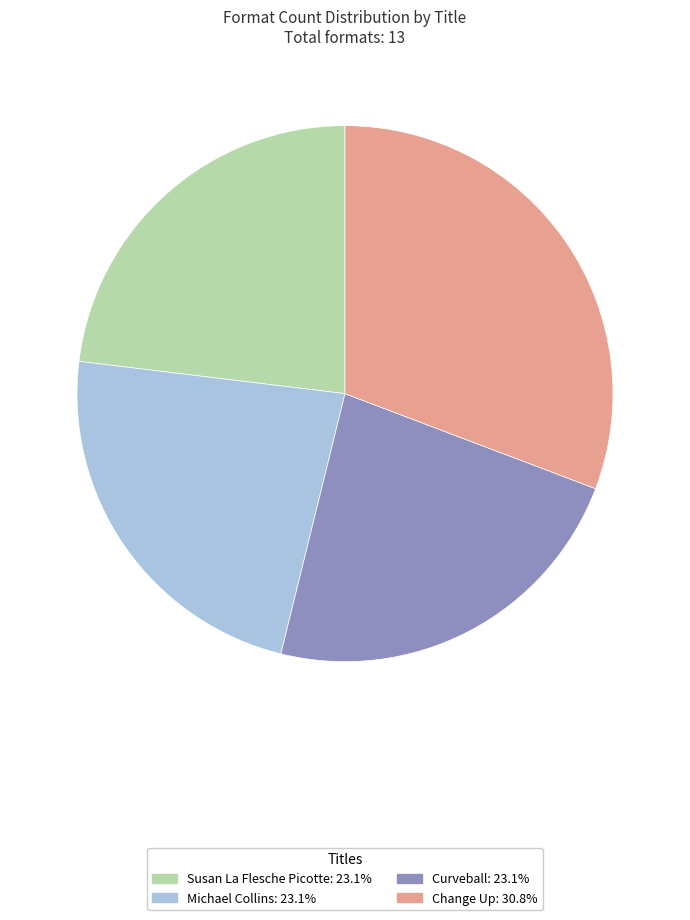

Is the sum of Curveball and Change Up greater than half?

Yes